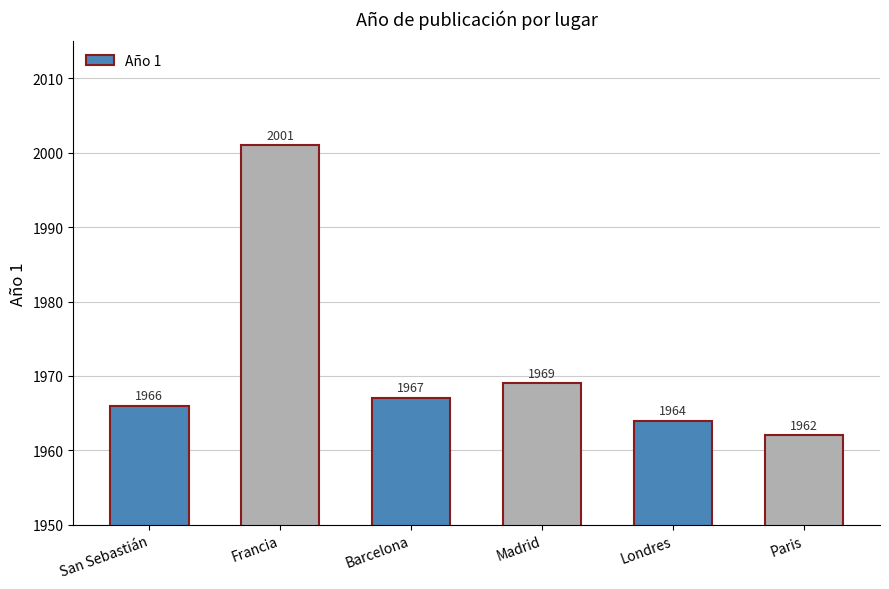

Reading left to right, list all the values displayed in this chart.

San Sebastián=1966	Francia=2001	Barcelona=1967	Madrid=1969	Londres=1964	Paris=1962